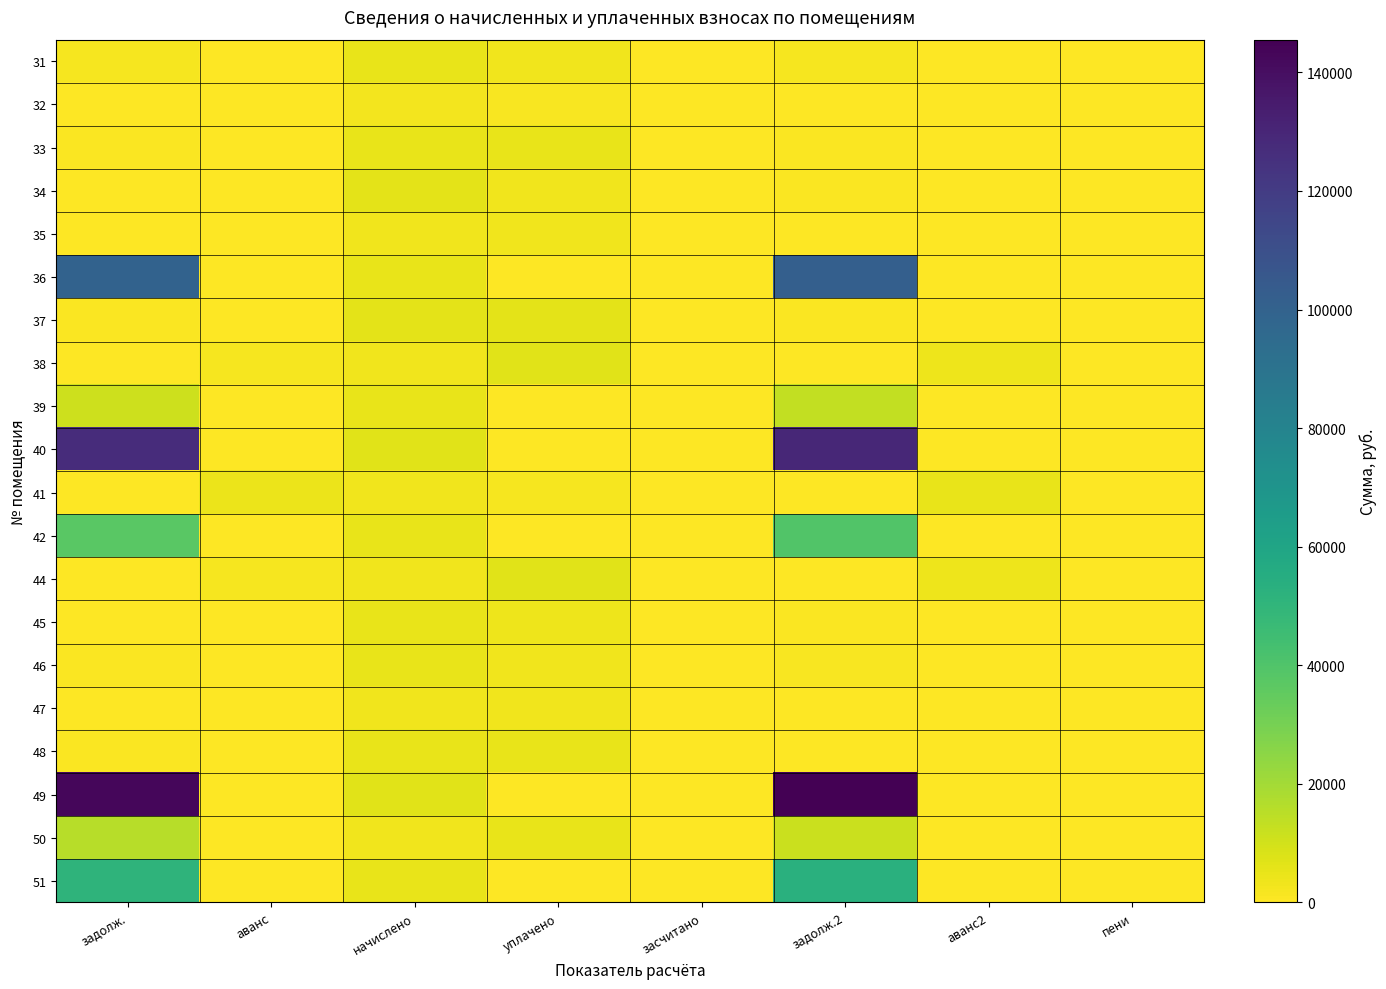

Reading right to left, list all the values displayed in this chart.

31: пени=0.0	аванс2=0.0	задолж.2=1937.3	засчитано=0.0	уплачено=3272.6	начислено=4972.9	аванс=0.0	задолж.=1918.8
32: пени=0.0	аванс2=0.0	задолж.2=415.7	засчитано=0.0	уплачено=1691.0	начислено=2494.1	аванс=0.0	задолж.=387.5
33: пени=0.0	аванс2=0.0	задолж.2=776.2	засчитано=0.0	уплачено=4604.7	начислено=4657.3	аванс=0.0	задолж.=776.2
34: пени=0.0	аванс2=0.0	задолж.2=1031.8	засчитано=0.0	уплачено=3000.0	начислено=6250.8	аванс=93.6	задолж.=0.0
35: пени=0.0	аванс2=0.0	задолж.2=7.5	засчитано=0.0	уплачено=3048.0	начислено=3056.1	аванс=0.0	задолж.=508.5
36: пени=0.0	аванс2=0.0	задолж.2=101681.0	засчитано=0.0	уплачено=0.0	начислено=4588.0	аванс=0.0	задолж.=99977.7
37: пени=0.0	аванс2=0.0	задолж.2=1040.5	засчитано=0.0	уплачено=6172.5	начислено=6243.1	аванс=0.0	задолж.=1040.5
38: пени=0.0	аванс2=3760.3	задолж.2=0.0	засчитано=0.0	уплачено=6500.0	начислено=3048.4	аванс=1784.5	задолж.=0.0
39: пени=0.0	аванс2=0.0	задолж.2=13466.4	засчитано=0.0	уплачено=0.0	начислено=4695.8	аванс=0.0	задолж.=11126.5
40: пени=0.0	аванс2=0.0	задолж.2=129373.3	засчитано=0.0	уплачено=0.0	начислено=6312.4	аванс=0.0	задолж.=126965.5
41: пени=0.0	аванс2=4657.1	задолж.2=0.0	засчитано=0.0	уплачено=2188.6	начислено=3133.1	аванс=4035.1	задолж.=0.0
42: пени=0.0	аванс2=0.0	задолж.2=39678.1	засчитано=0.0	уплачено=0.0	начислено=4626.5	аванс=0.0	задолж.=37364.9
44: пени=0.0	аванс2=3853.6	задолж.2=0.0	засчитано=0.0	уплачено=6500.0	начислено=3102.3	аванс=1904.7	задолж.=0.0
45: пени=0.0	аванс2=0.0	задолж.2=783.9	засчитано=0.0	уплачено=3919.6	начислено=4703.5	аванс=0.0	задолж.=0.0
46: пени=0.0	аванс2=0.0	задолж.2=1660.2	засчитано=0.0	уплачено=3320.4	начислено=4980.6	аванс=0.0	задолж.=830.1
47: пени=0.0	аванс2=0.0	задолж.2=513.2	засчитано=0.0	уплачено=3044.4	начислено=3079.2	аванс=0.0	задолж.=513.2
48: пени=0.0	аванс2=0.0	задолж.2=0.2	засчитано=0.0	уплачено=4624.8	начислено=4626.5	аванс=0.0	задолж.=770.8
49: пени=0.0	аванс2=0.0	задолж.2=145516.5	засчитано=0.0	уплачено=0.0	начислено=6543.3	аванс=0.0	задолж.=143087.3
50: пени=0.0	аванс2=0.0	задолж.2=11923.9	засчитано=0.0	уплачено=5102.4	начислено=3033.0	аванс=0.0	задолж.=15479.7
51: пени=0.0	аванс2=0.0	задолж.2=52937.6	засчитано=0.0	уплачено=0.0	начислено=4641.9	аванс=0.0	задолж.=50908.4